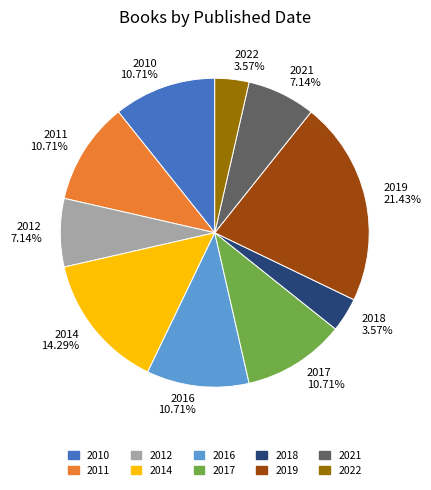

To the nearest percent, what portion does 2022 represent?

4%